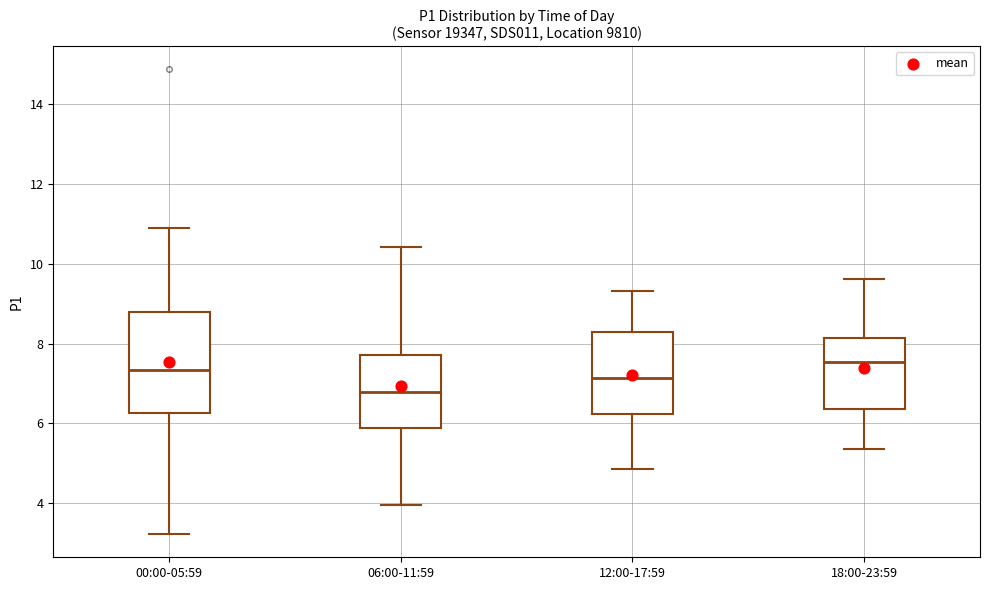

Comparing the boxes themselves (not the whiskers), which one is the tallest?

00:00-05:59